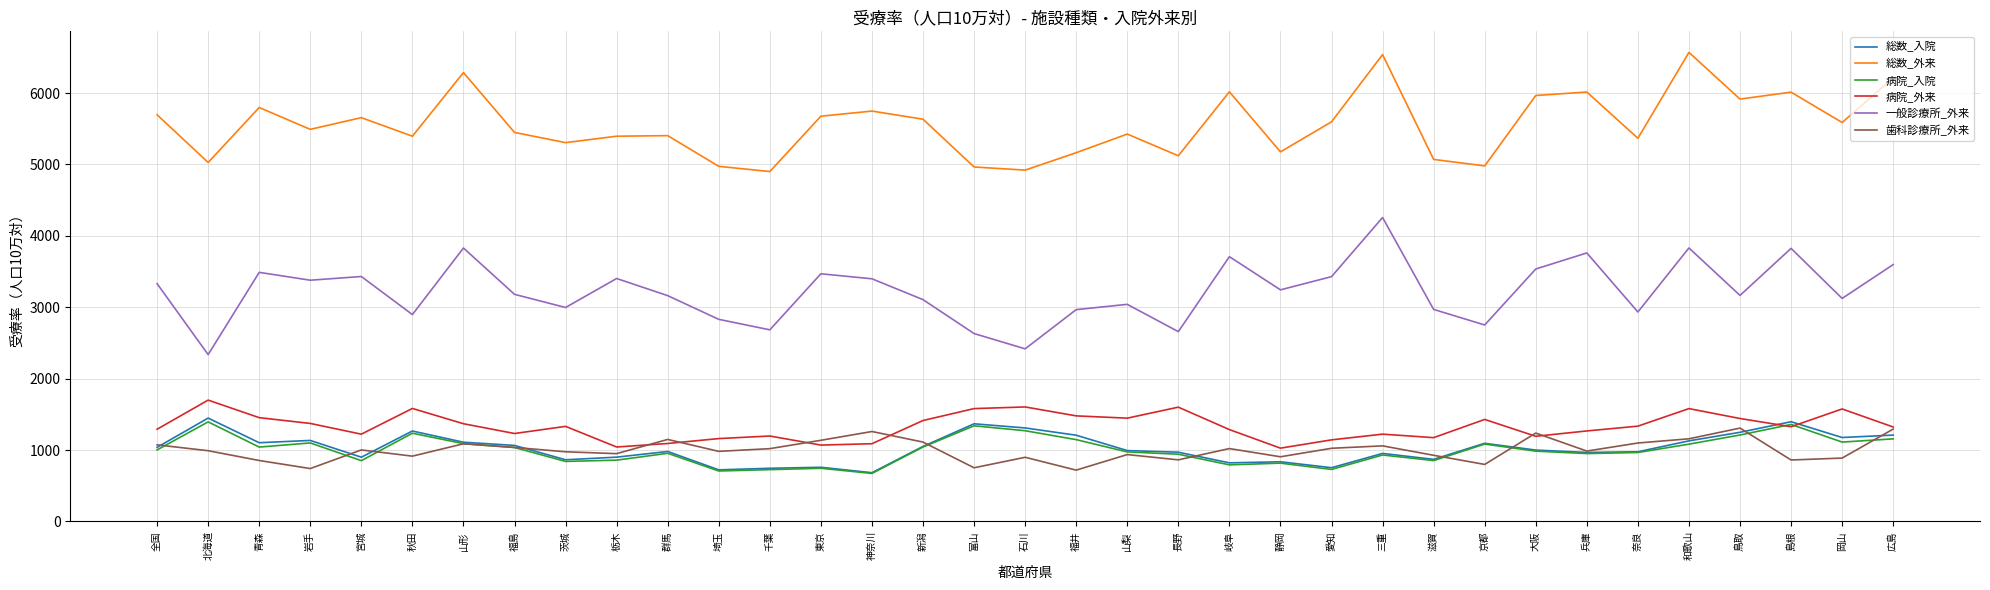

What is the minimum value for 病院_外来?

1027